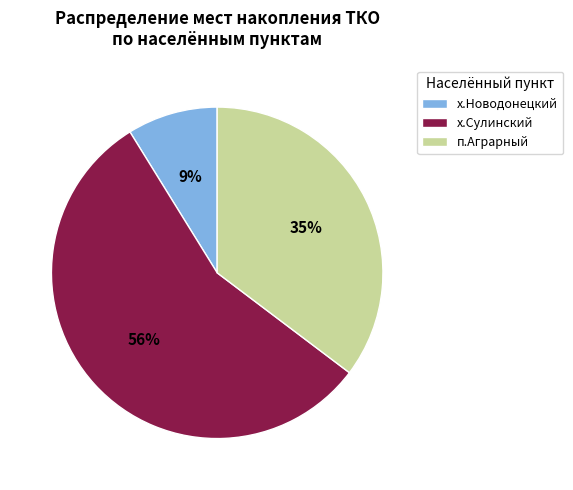

Is the sum of п.Аграрный and х.Сулинский greater than half?

Yes